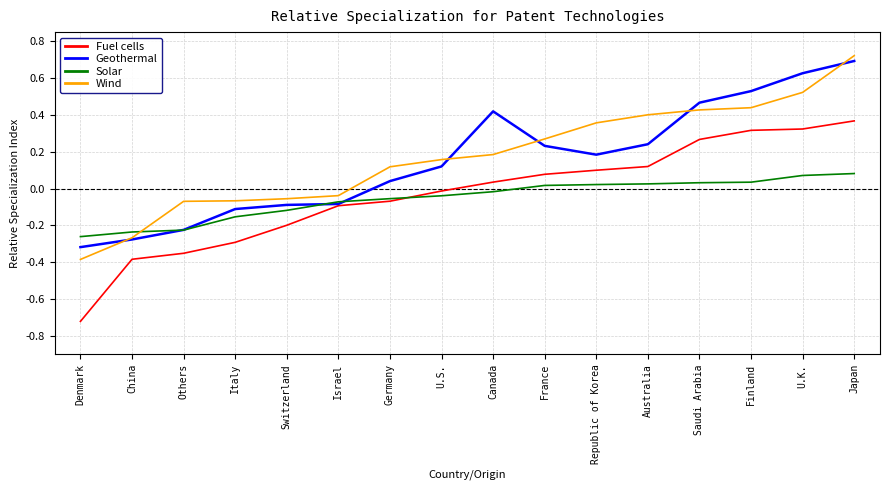

True or false: Wind and Fuel cells intersect in this chart.

False